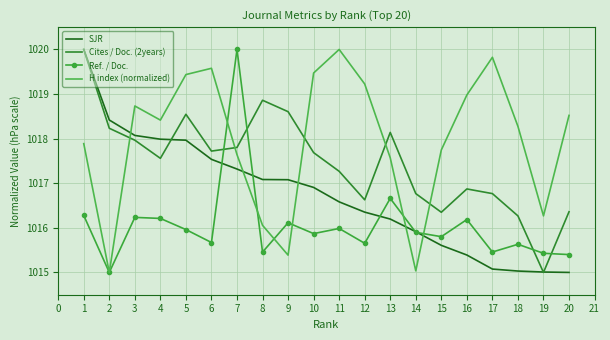

Rank the series at 12 from highest to lowest value.

H index (normalized), Cites / Doc. (2years), SJR, Ref. / Doc.